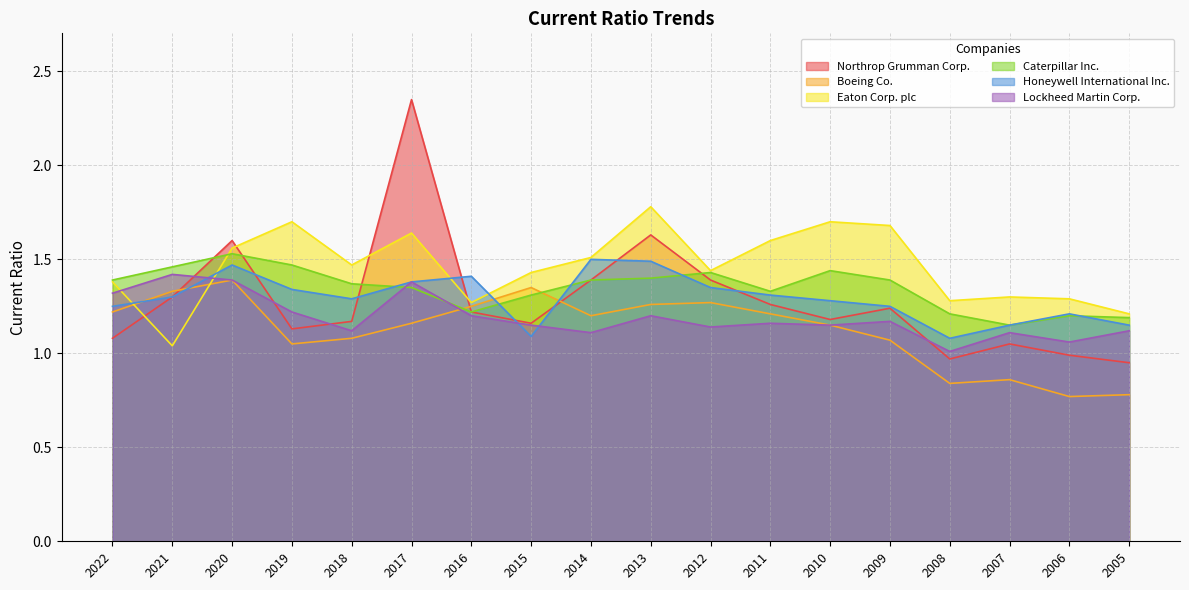

At 2015, list the series in order from largest to smallest.

Eaton Corp. plc, Boeing Co., Caterpillar Inc., Northrop Grumman Corp., Lockheed Martin Corp., Honeywell International Inc.